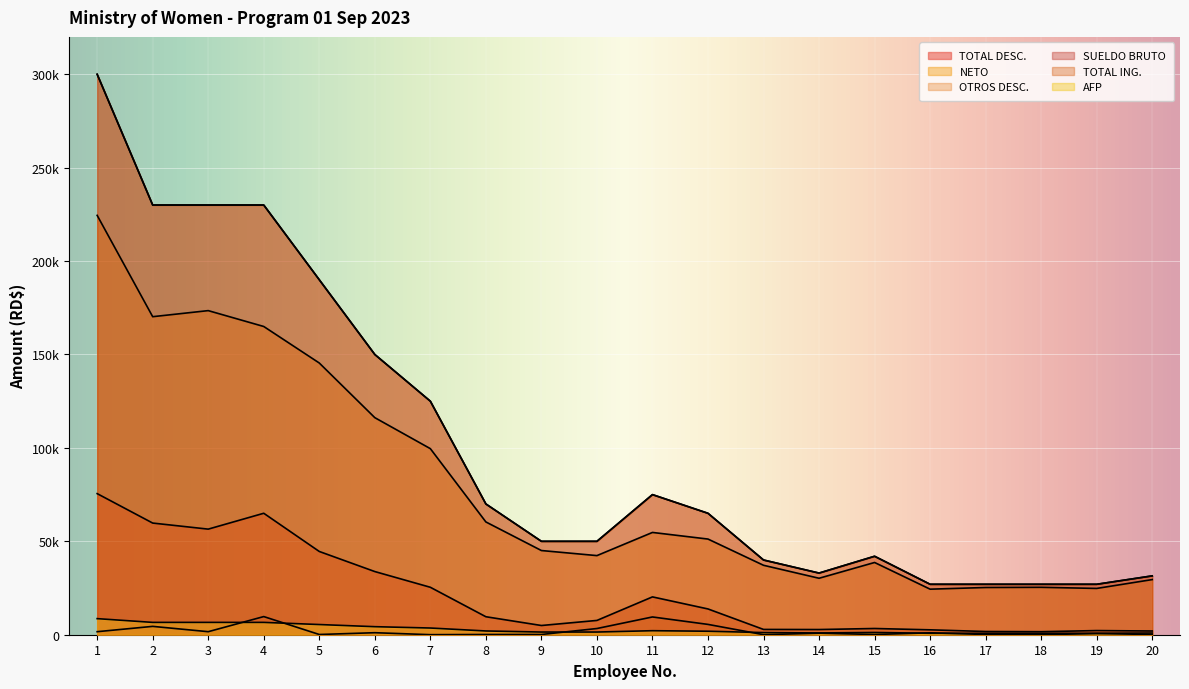

Which category has the lowest value in the OTROS DESC. series?

7